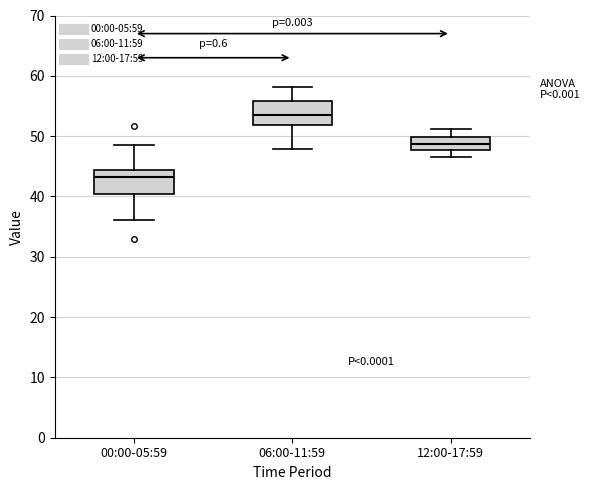

Reading left to right, transcribe this box plot: for each box, give where its median line is, the range the box spans, and where its two whiskers end, as read against the y-axis. The values are not printed on the chart, so give them approximately, as read against the axis.

00:00-05:59: median 43, box 40 to 44, whiskers 36 to 48
06:00-11:59: median 54, box 52 to 56, whiskers 48 to 58
12:00-17:59: median 49, box 48 to 50, whiskers 47 to 51